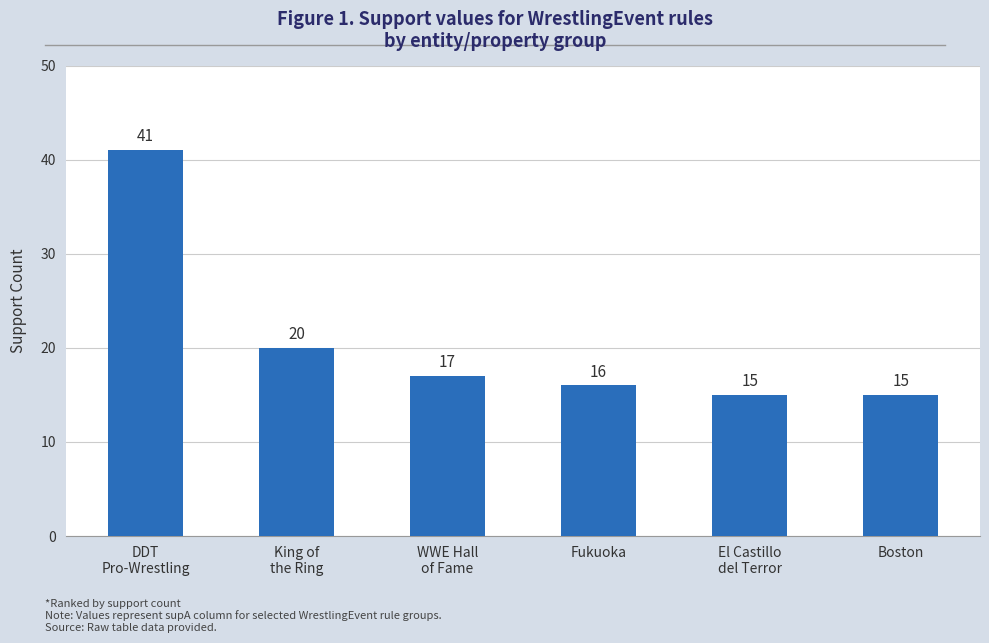

What is the difference between the maximum and minimum values?

26